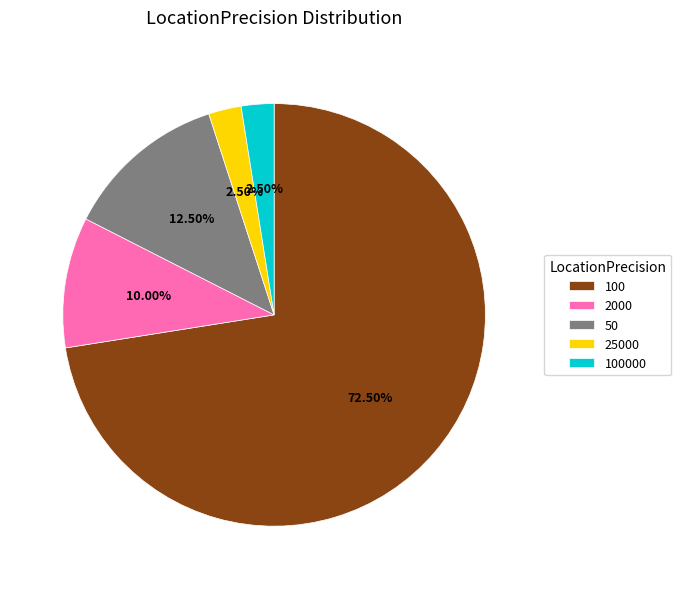

Count the number of slices in the pie.

5